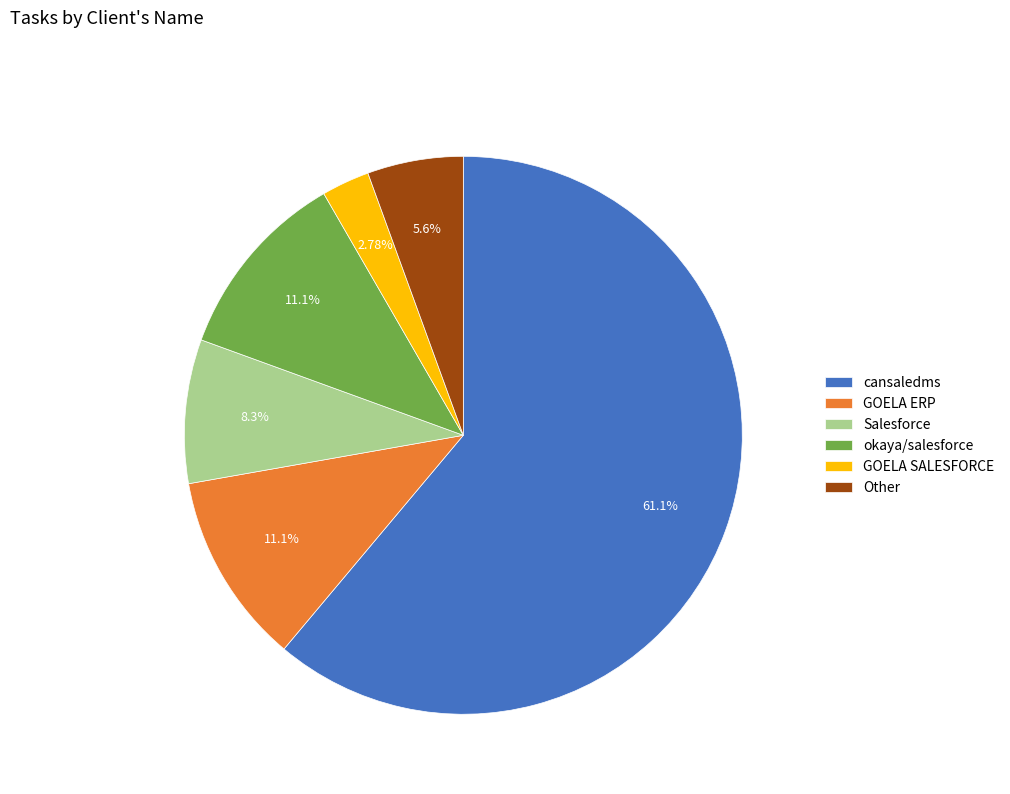

What percentage do Other and okaya/salesforce together represent?

16.7%